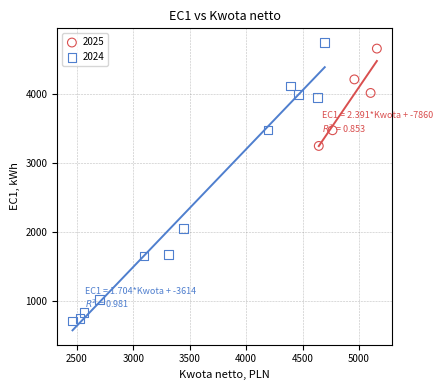

Which series contains the lowest Y value?

2024